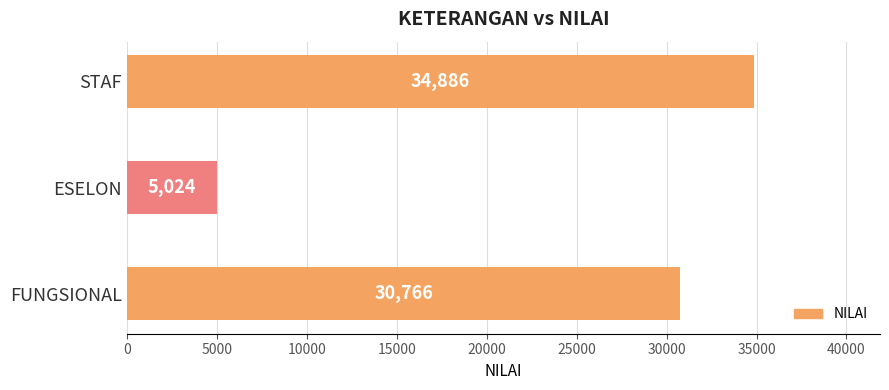

What is the difference between the maximum and minimum values?

29862